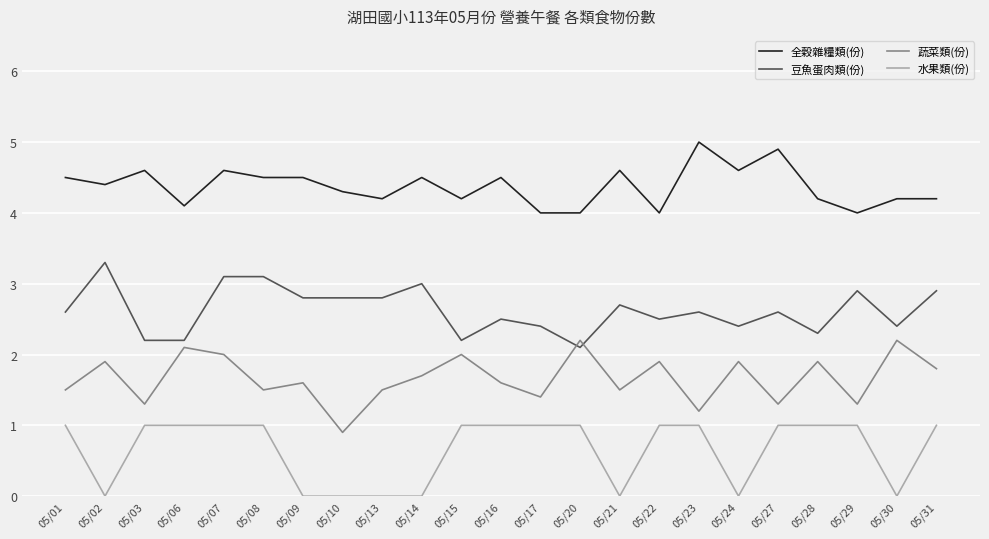

What is the total value across all series at 05/20?

9.3